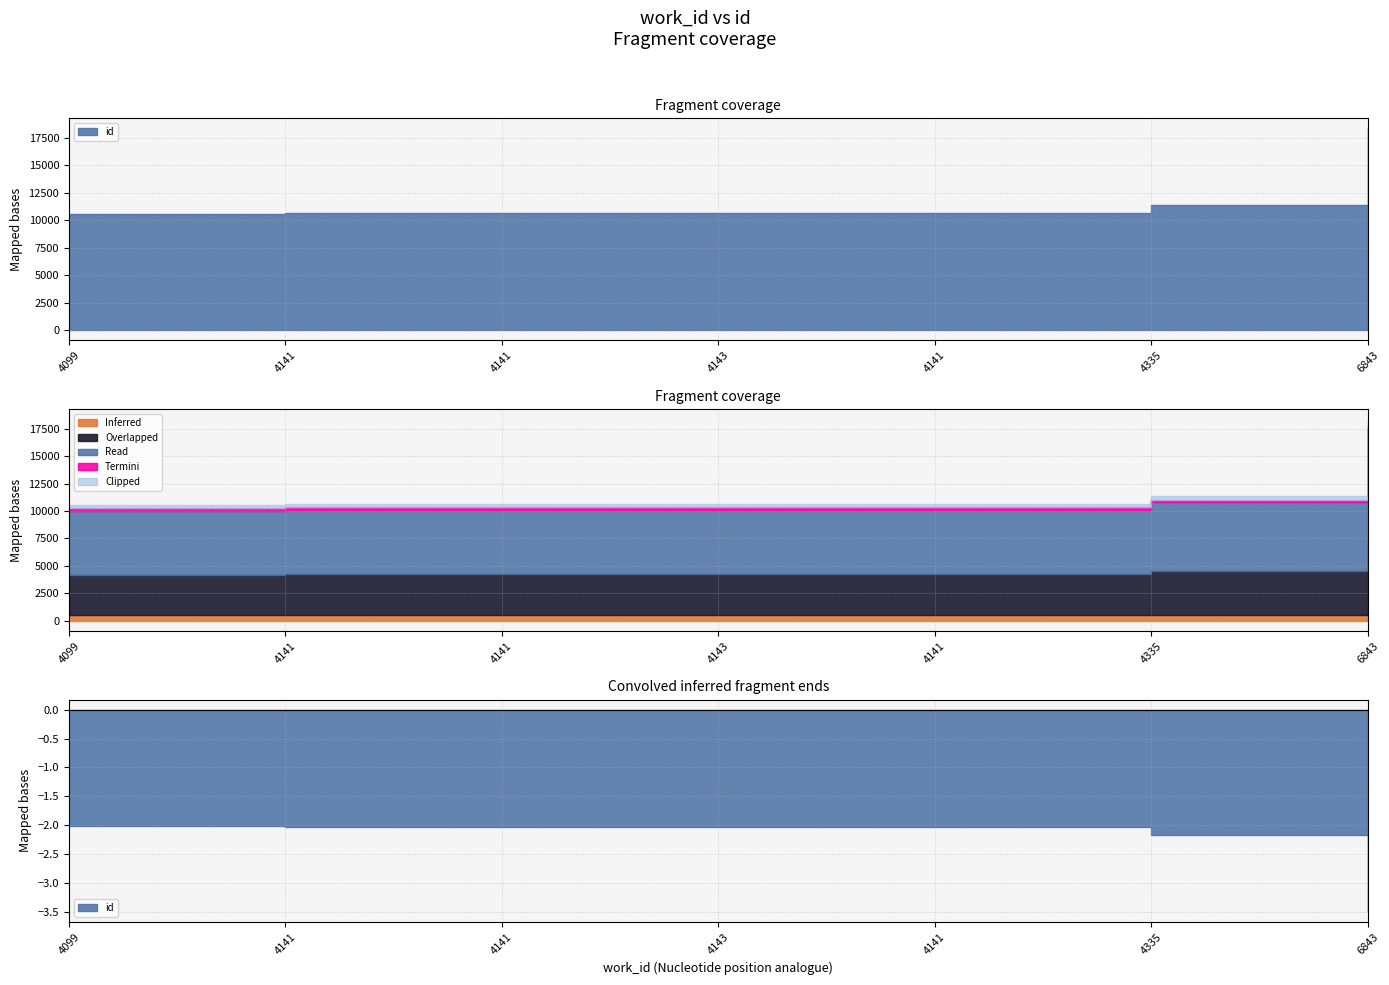

Rank the categories by value from highest to lowest.

6843, 4335, 4141, 4143, 4141, 4141, 4099